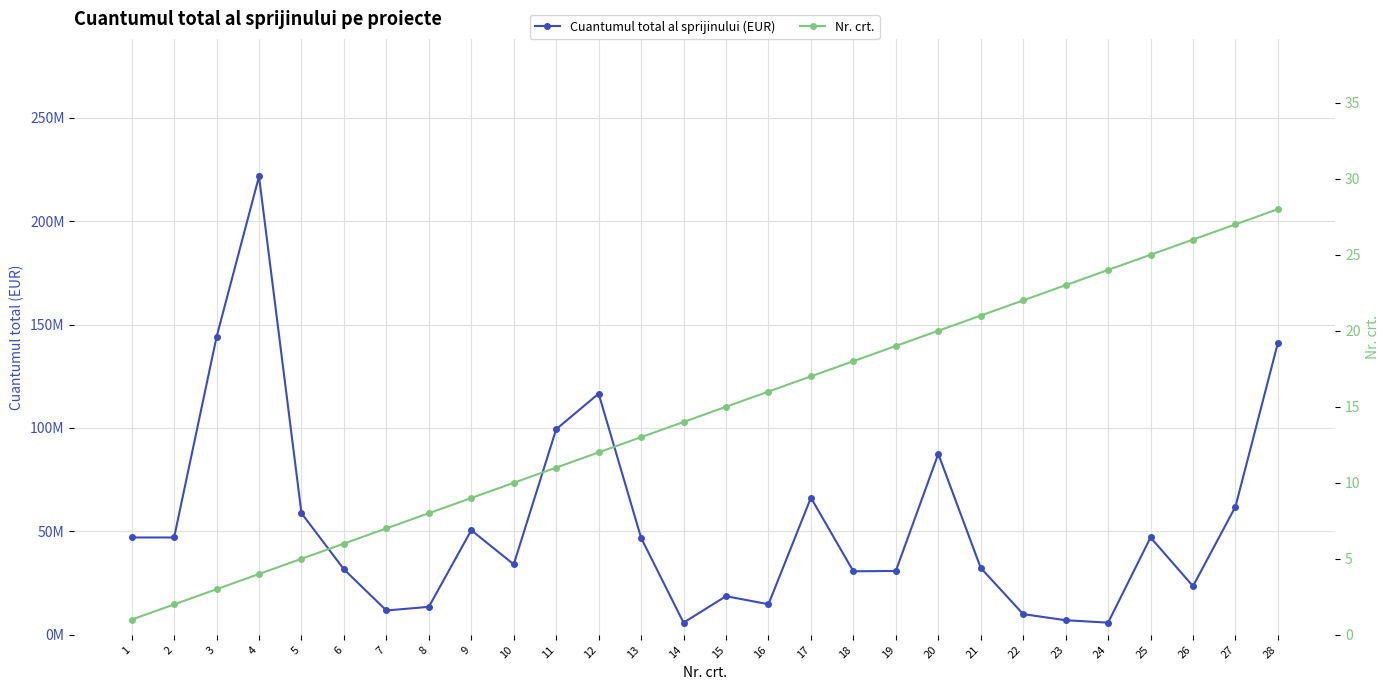

Which category has the lowest value in the Nr. crt. series?

1